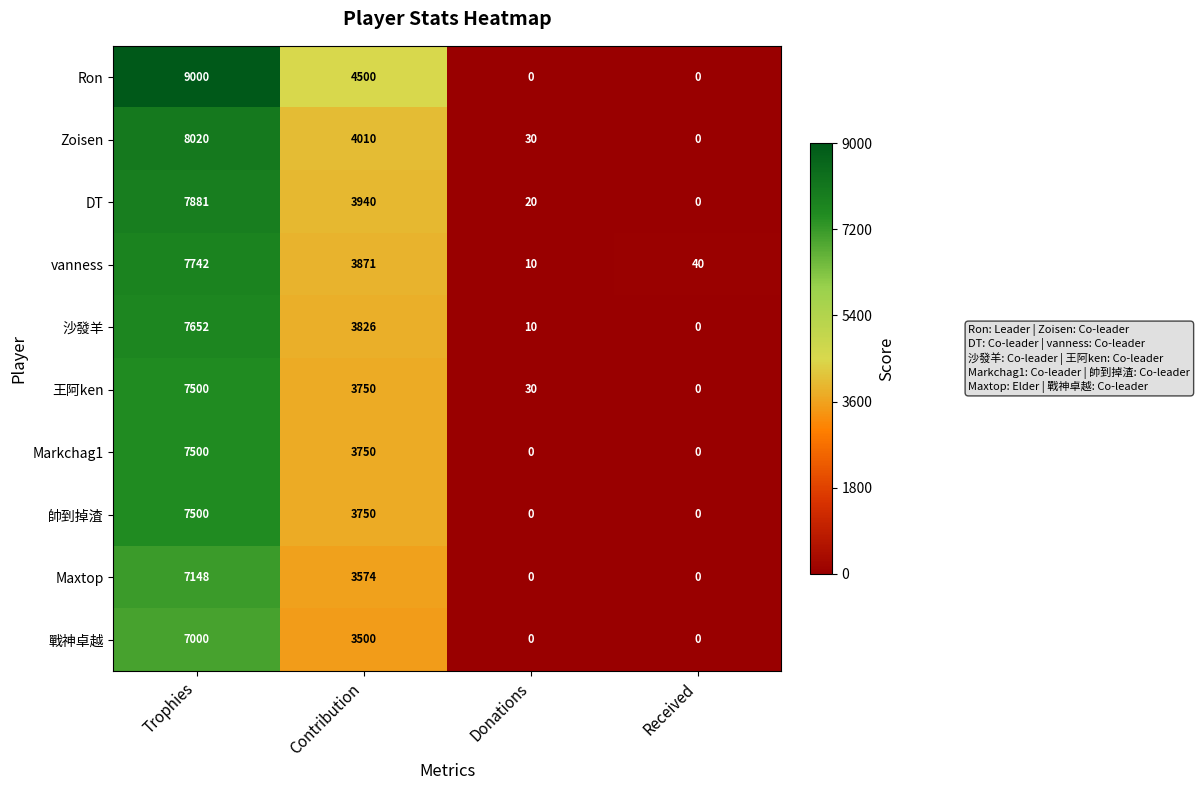

Count the number of categories in the chart.

4